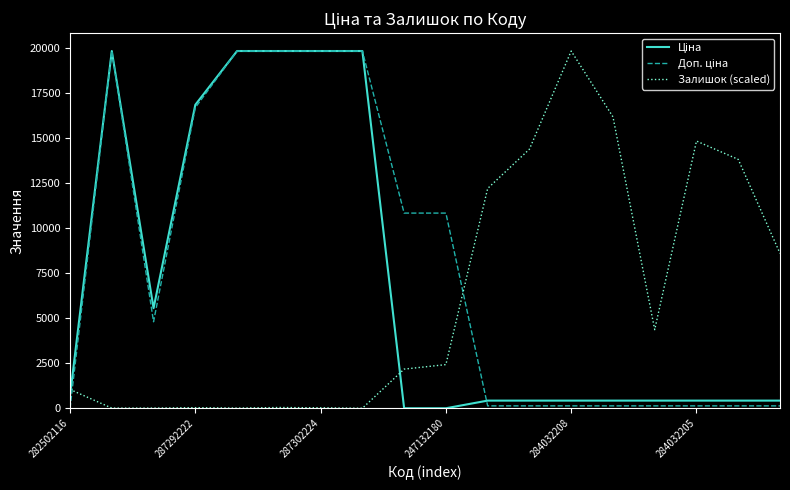

What is the maximum value for Залишок (scaled)?

19831.1